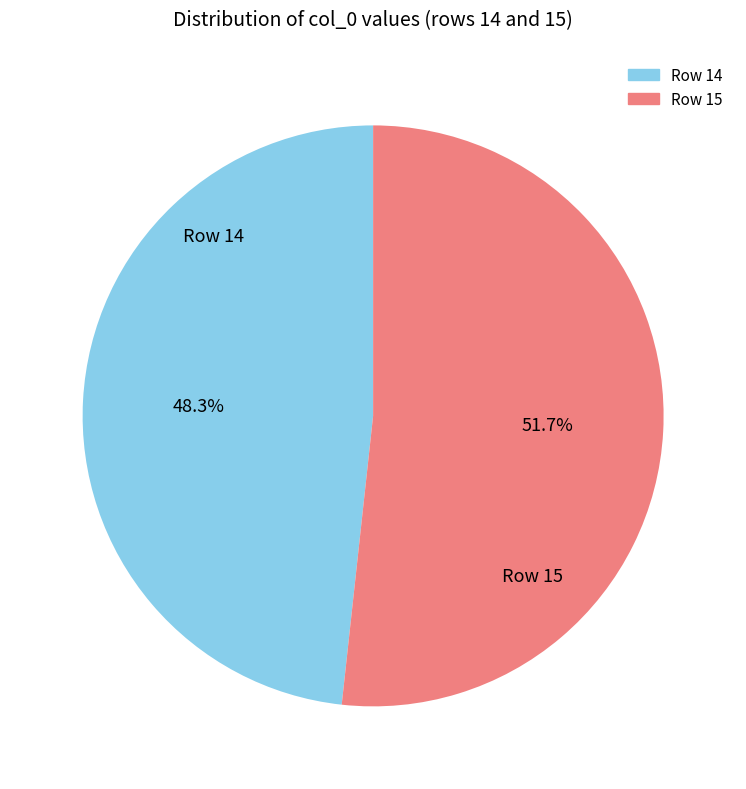

To the nearest percent, what is the difference between the Row 14 and Row 15 slice percentages?

3%